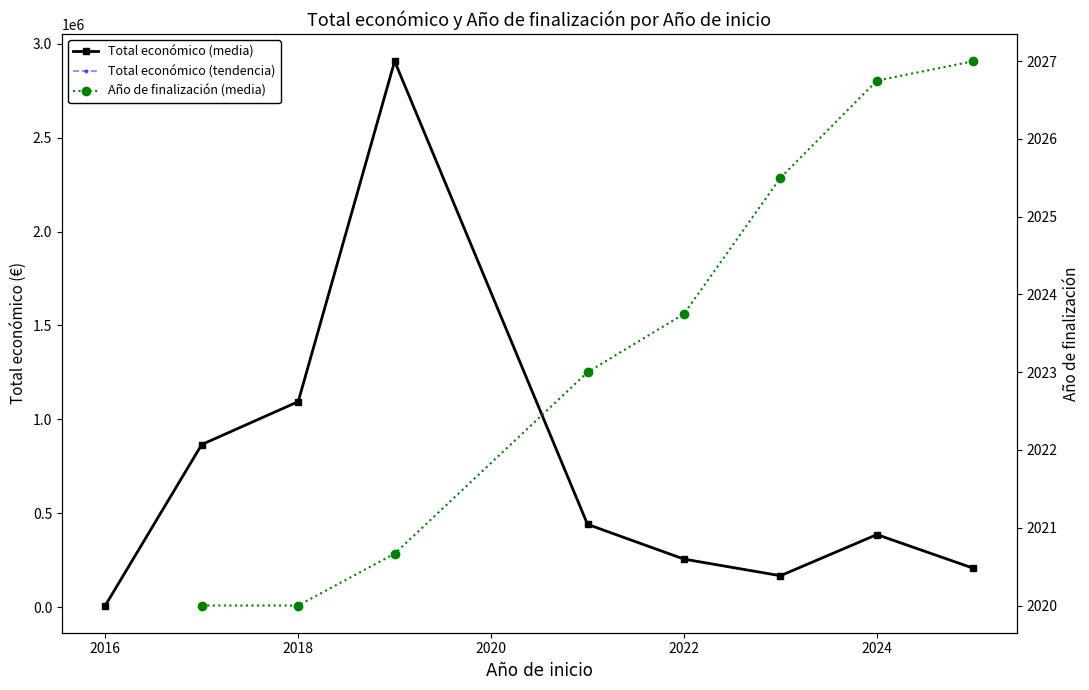

True or false: Total económico (media) has more than 1 points higher than both neighbors.

True